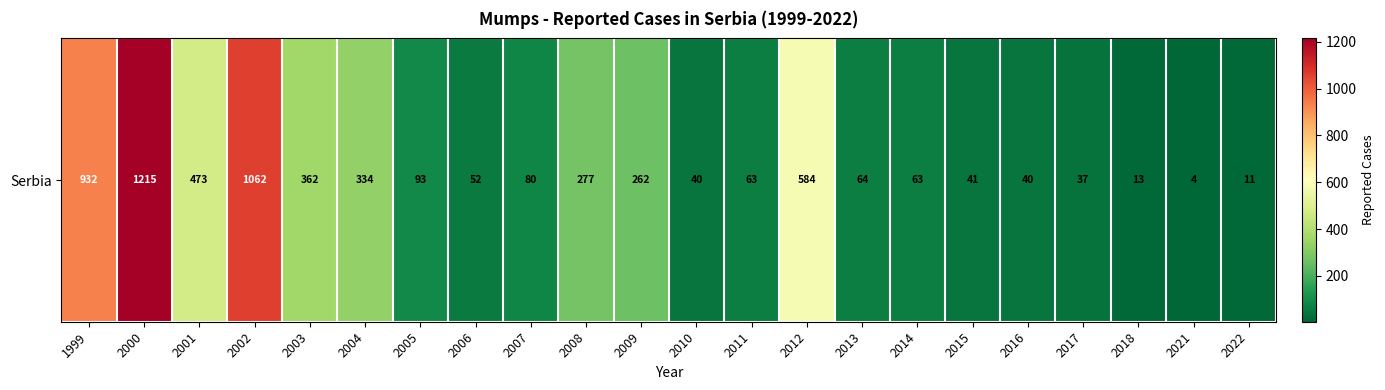

List the labels in order of value, smallest first.

2021, 2022, 2018, 2017, 2010, 2016, 2015, 2006, 2011, 2014, 2013, 2007, 2005, 2009, 2008, 2004, 2003, 2001, 2012, 1999, 2002, 2000